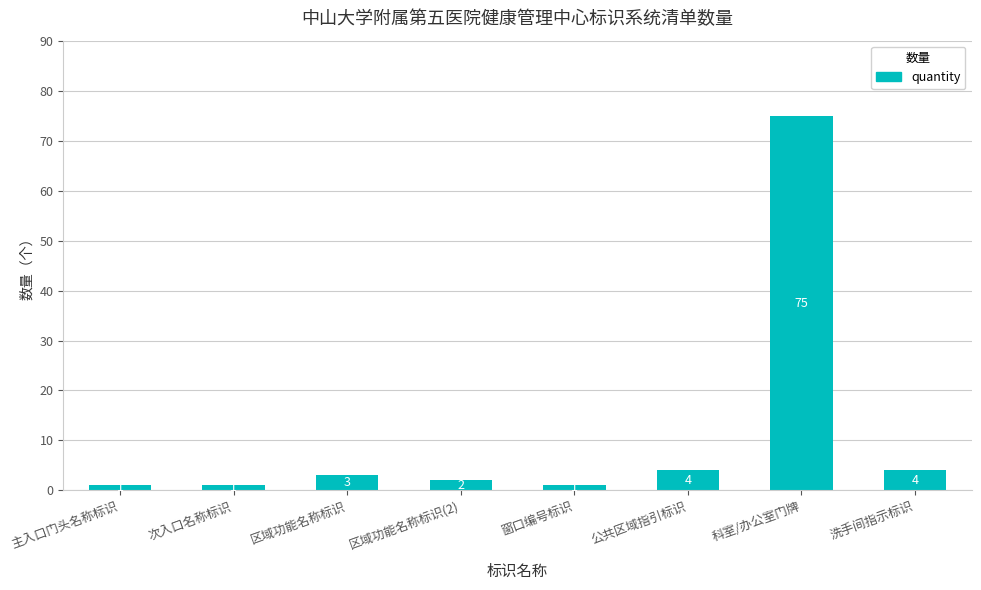

Are the bars horizontal?

No